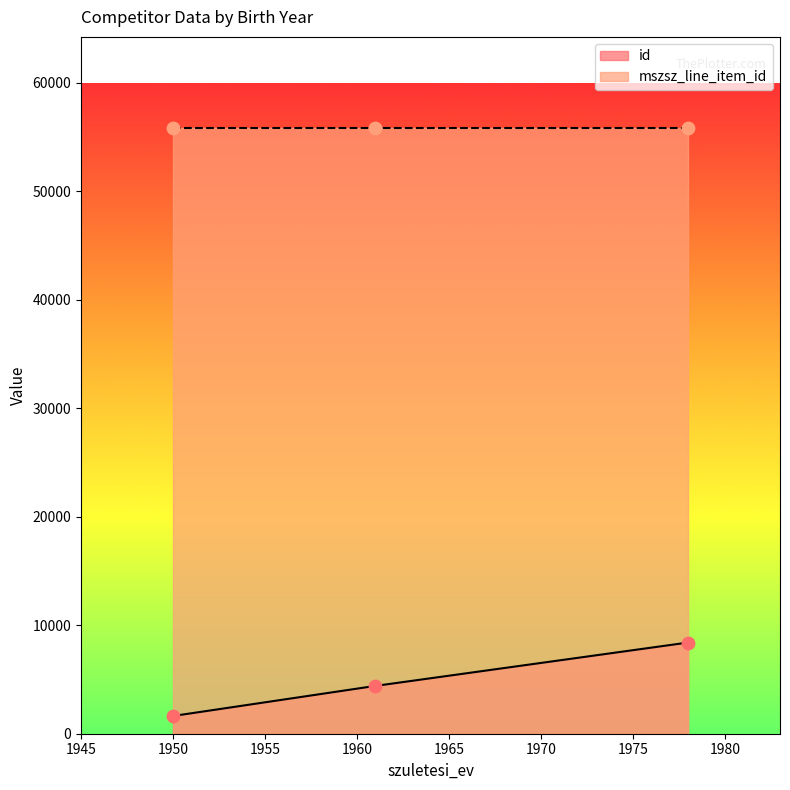

Which series contains the highest Y value?

mszsz_line_item_id